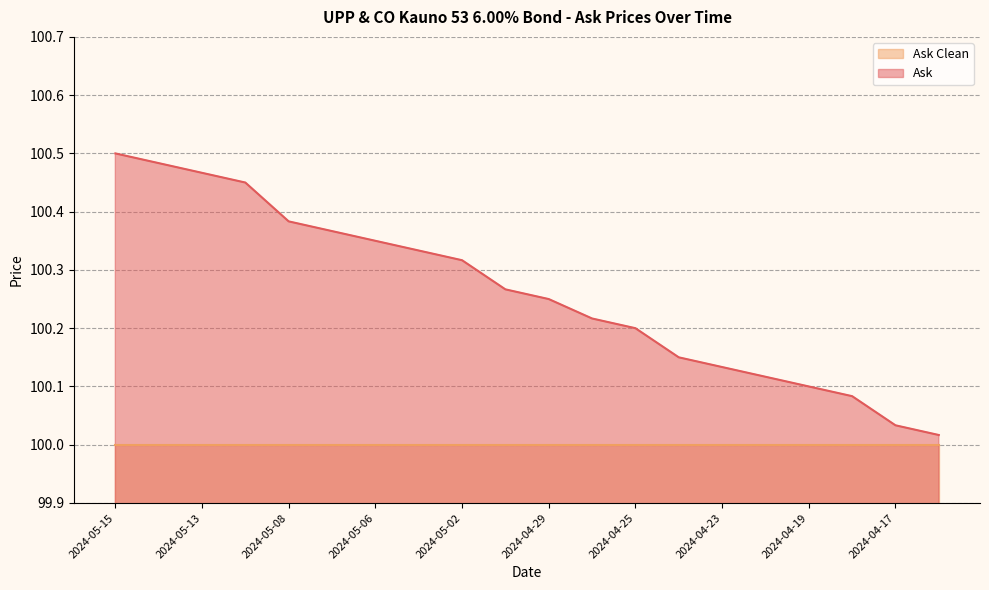

At which label is the value closest to 100?

2024-04-16